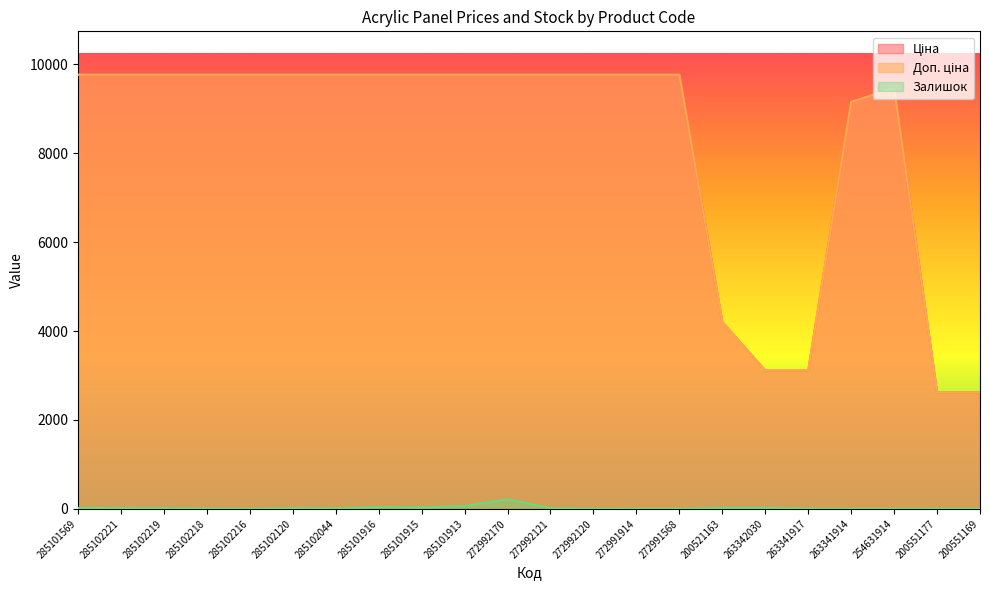

What position from the left is 285102219?

3